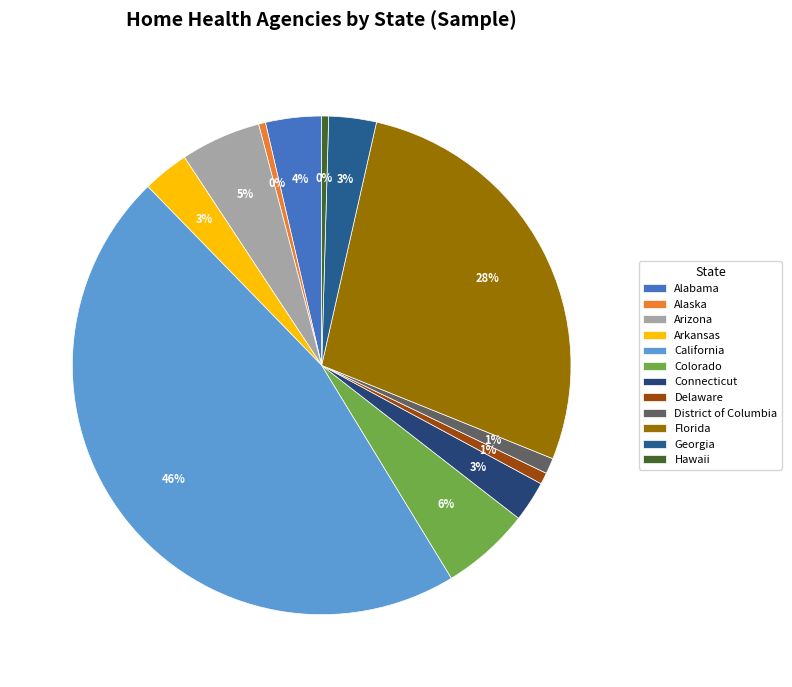

How many segments does this pie chart have?

12